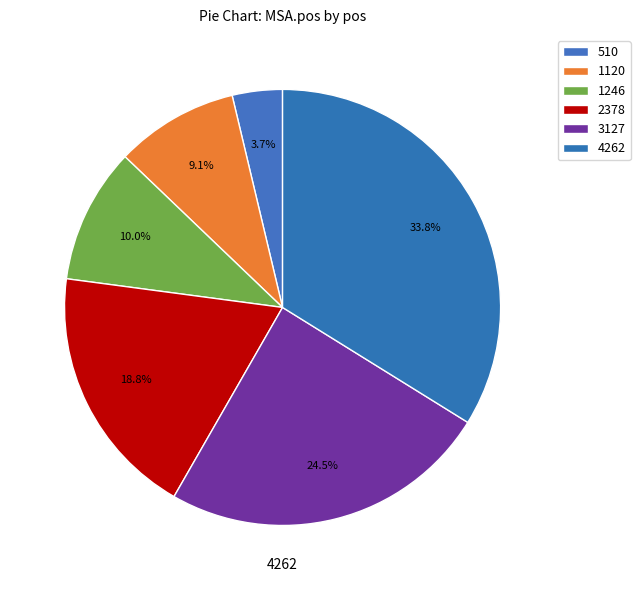

Does any single category account for the majority?

No